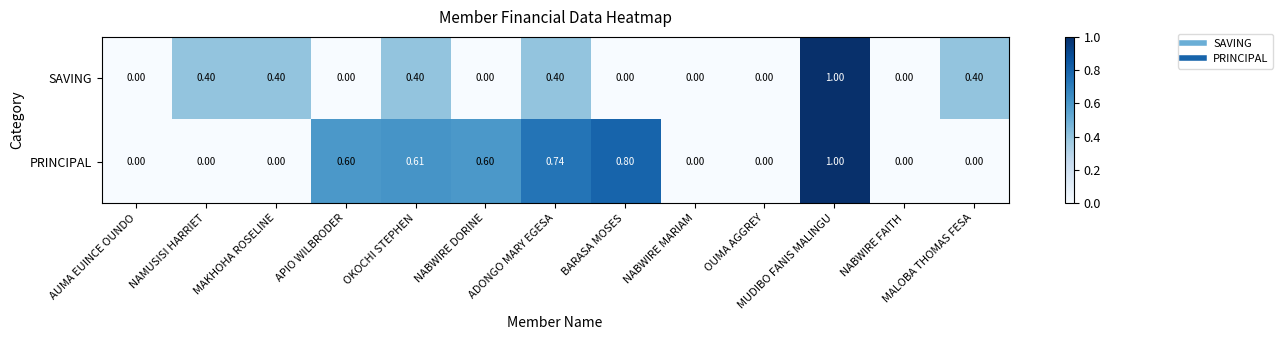

Rank the series at OKOCHI STEPHEN from lowest to highest value.

SAVING, PRINCIPAL